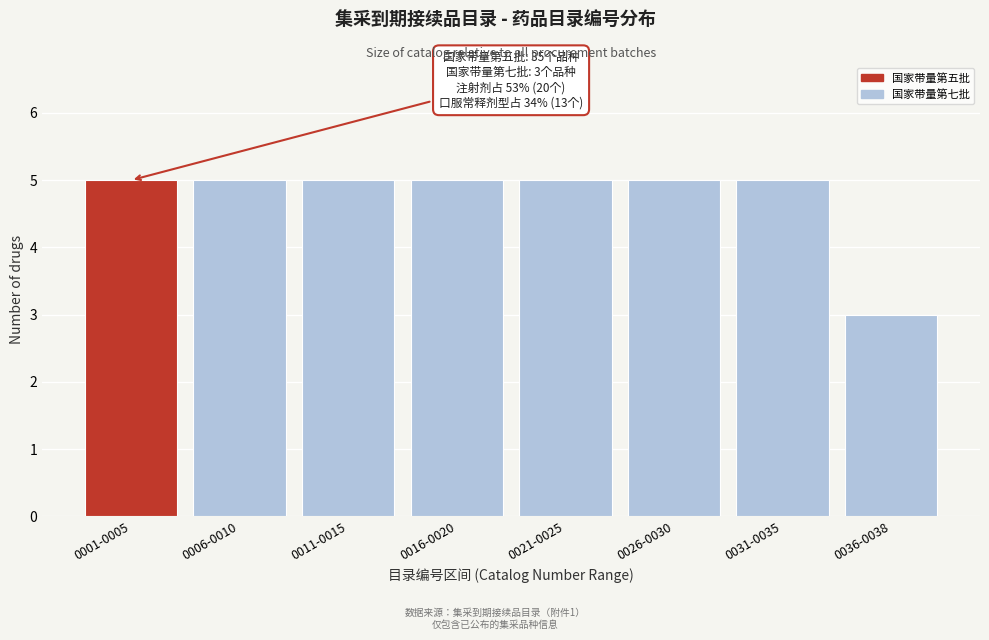

Reading left to right, transcribe all the data shown in this chart.

0001-0005=5	0006-0010=5	0011-0015=5	0016-0020=5	0021-0025=5	0026-0030=5	0031-0035=5	0036-0038=3